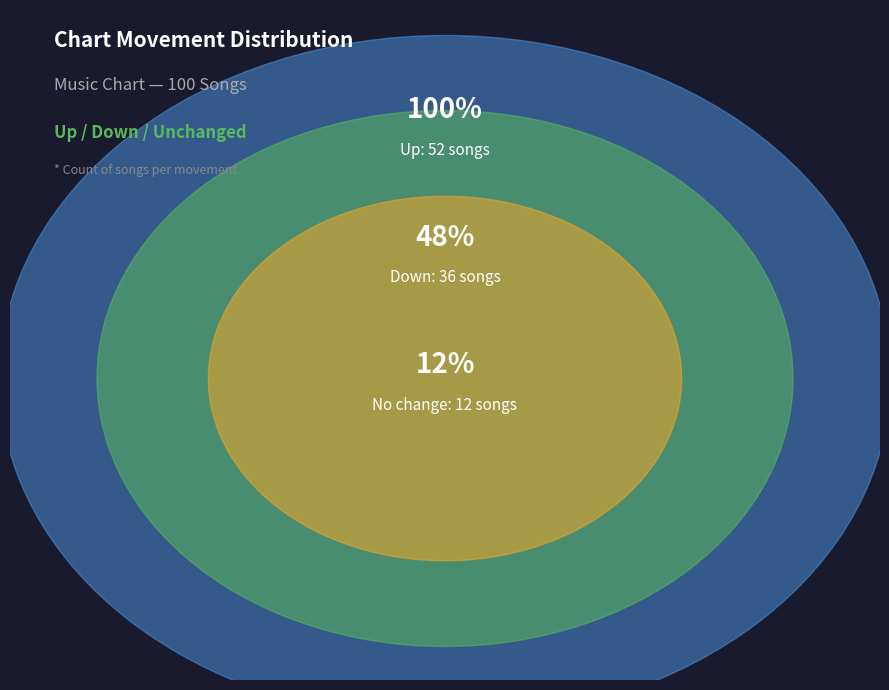

What percentage is the up slice, to the nearest percent?

52%